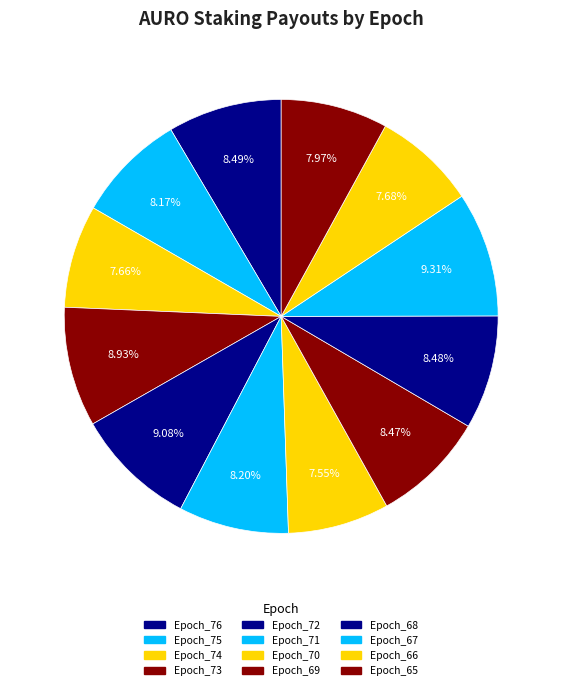

Is Epoch_68 the majority of the pie?

No